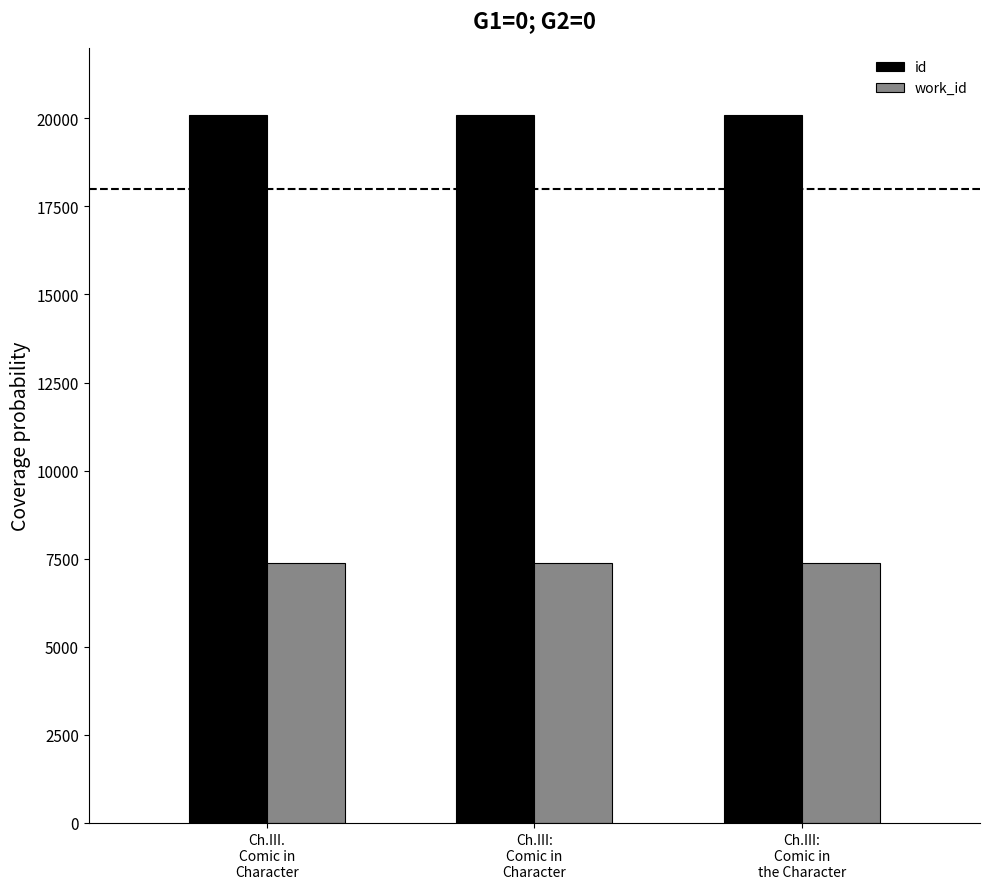

Count the number of categories in the chart.

3